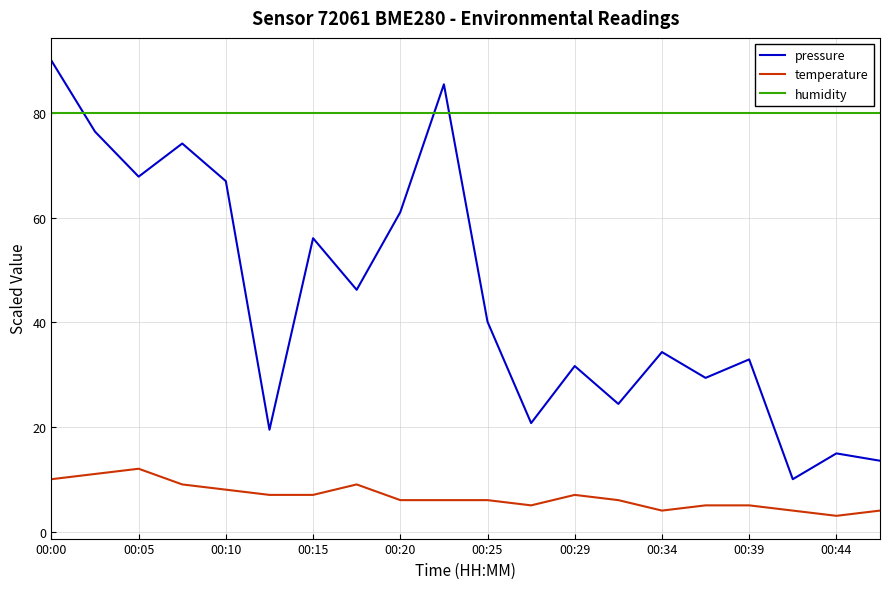

Does the chart have visible grid lines?

Yes